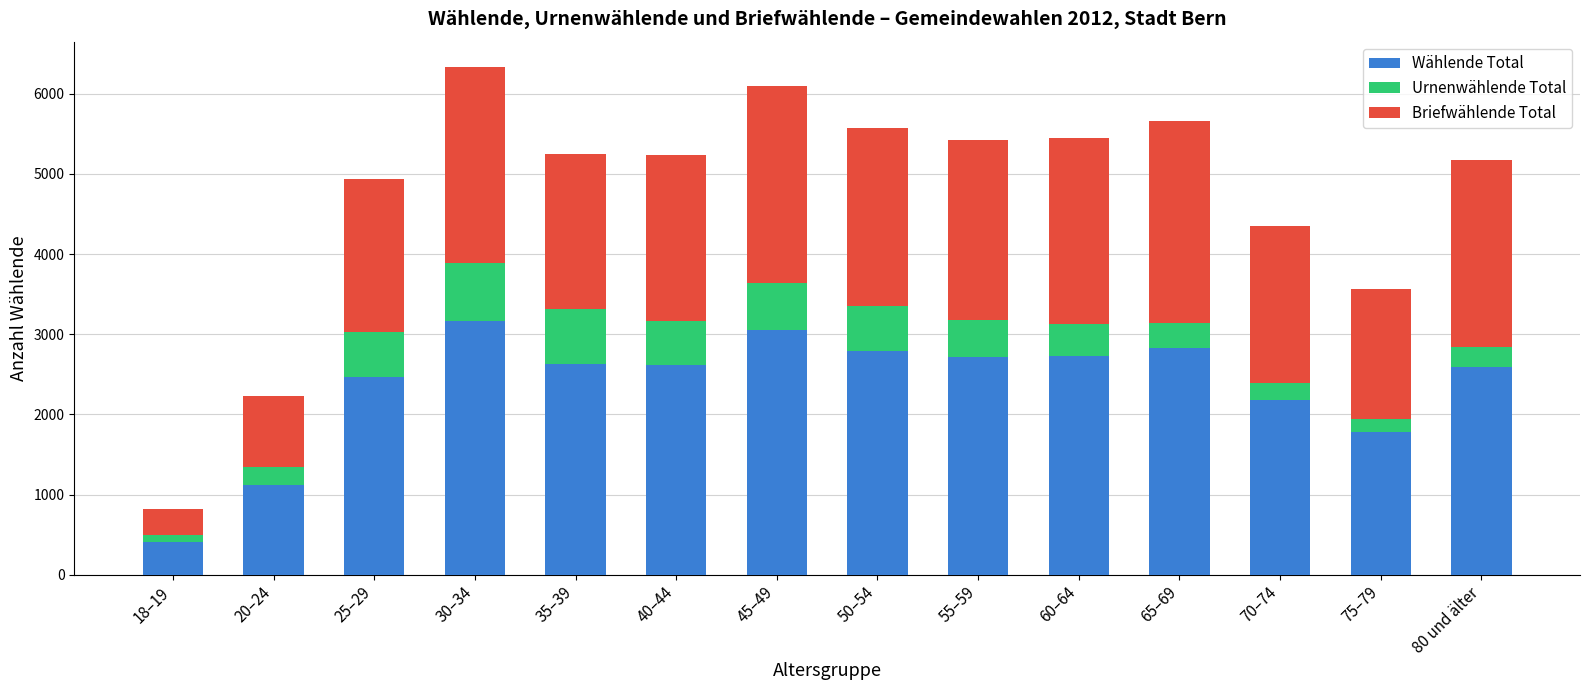

What is the difference between the maximum and minimum values in the Wählende Total series?

2755